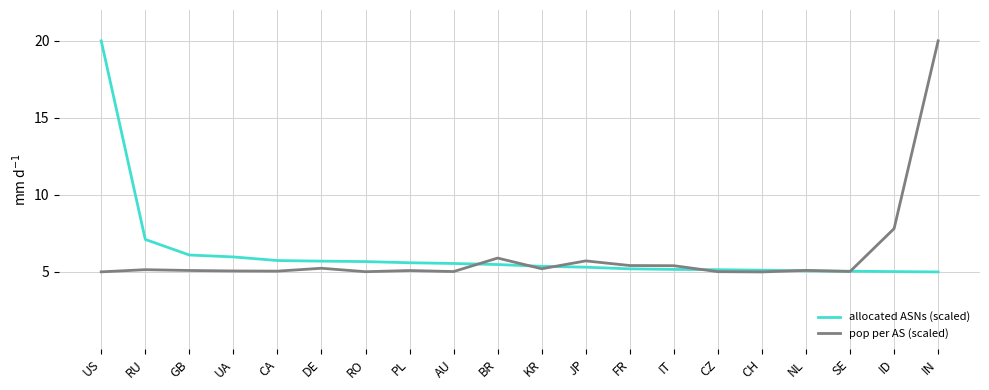

What is the total value across all series at RU?

12.3